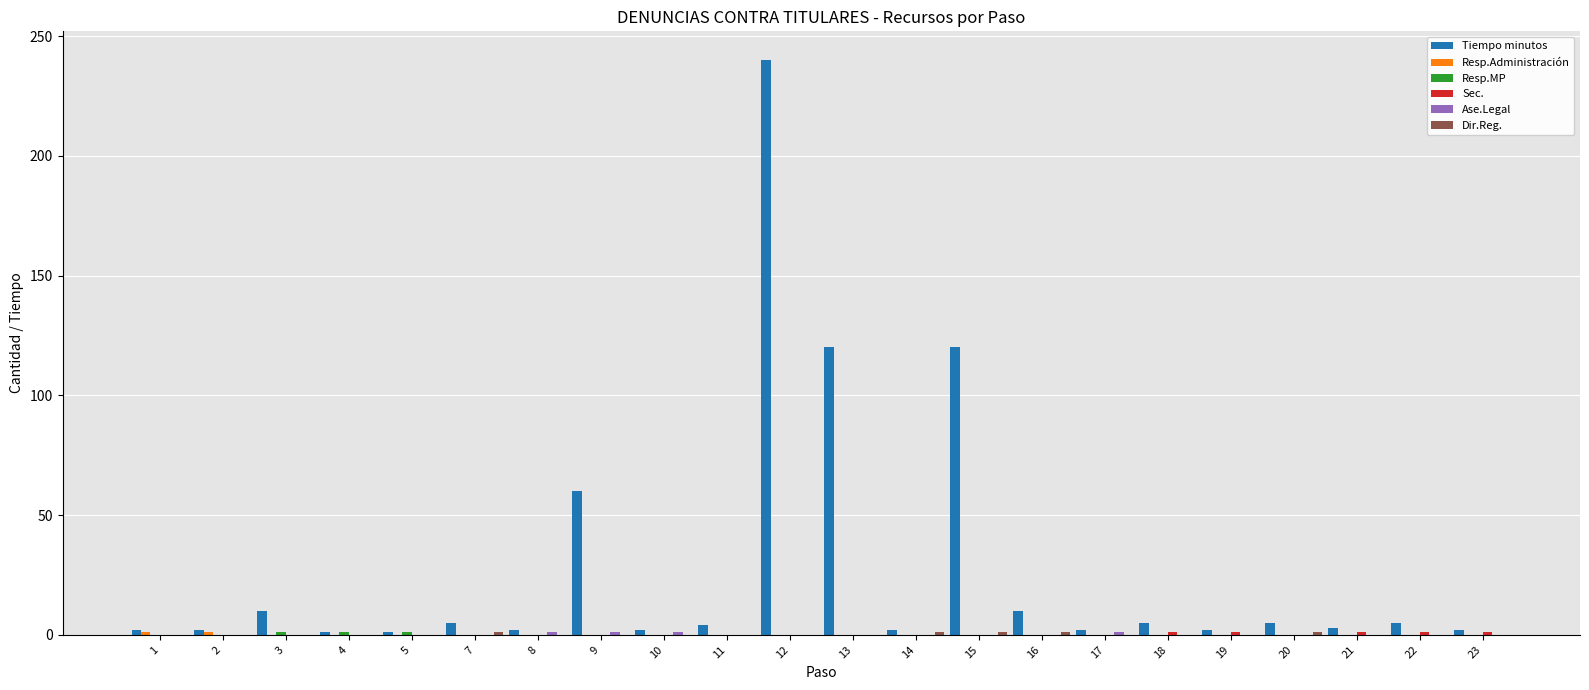

Which series has the largest total across all categories?

Tiempo minutos